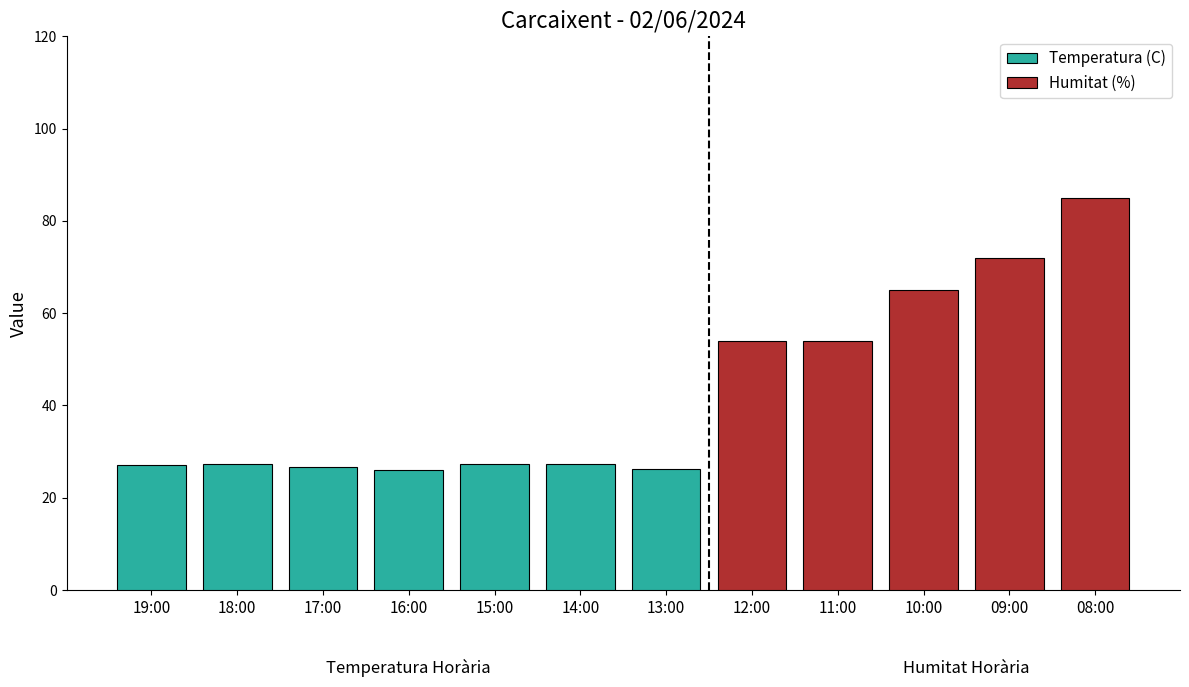

Which series has the largest total across all categories?

Humitat (%)